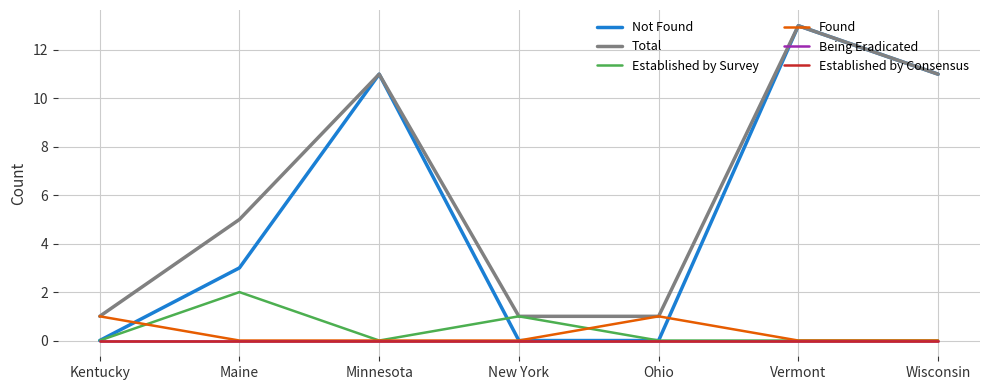

Does the chart display data point markers on the line(s)?

No